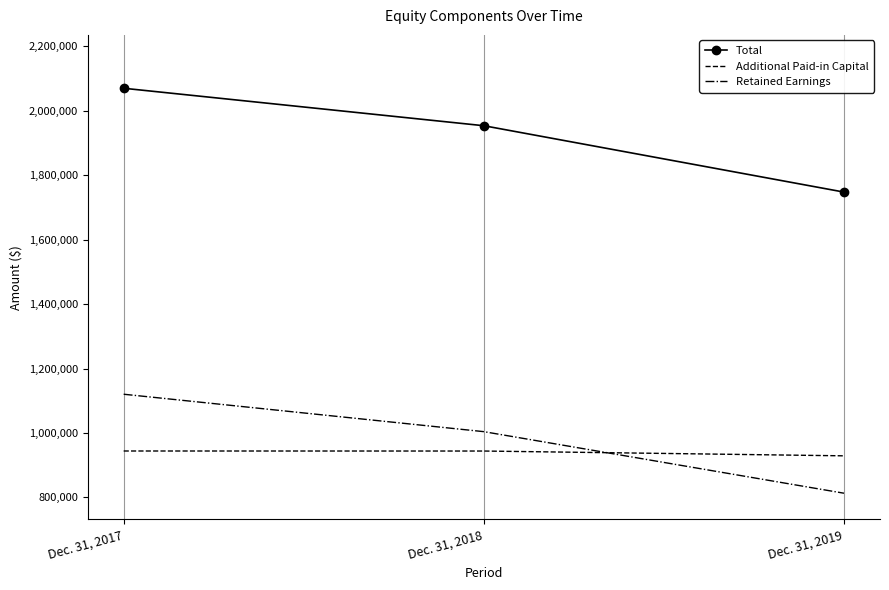

What value does the Total series have at Dec. 31, 2018, to the nearest 100?

1953200